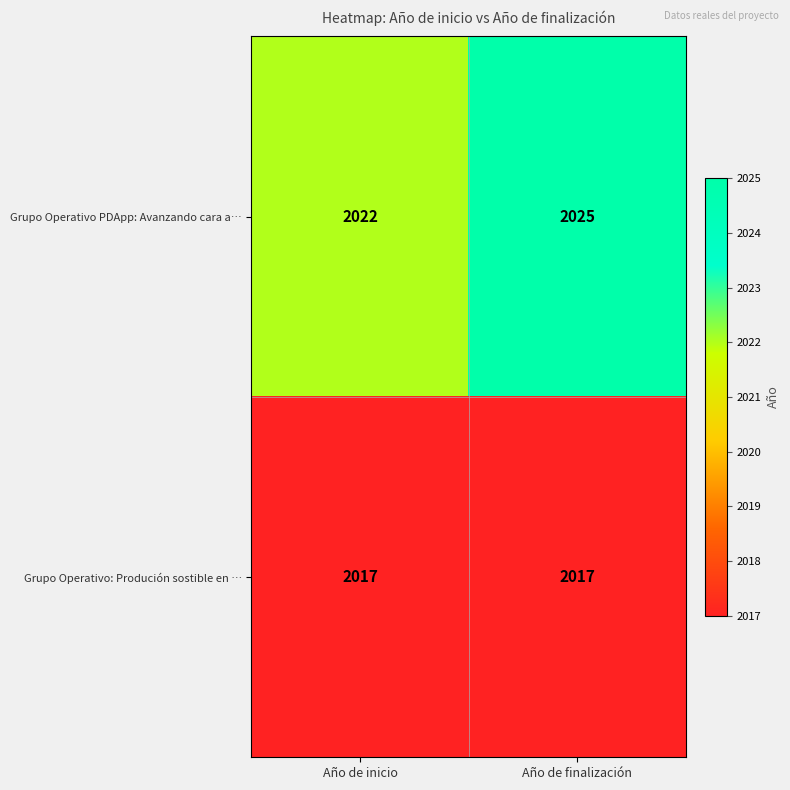

Reading left to right, extract all data points from this chart.

Grupo Operativo PDApp: Avanzando cara a…: 2022	2025
Grupo Operativo: Produción sostible en …: 2017	2017